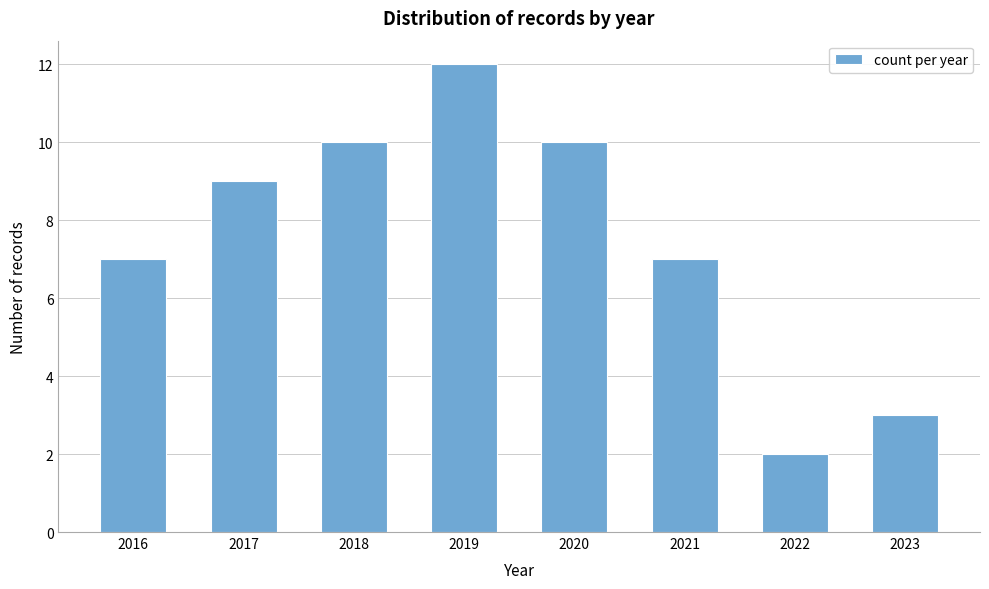

Reading left to right, extract all data points from this chart.

2016=7	2017=9	2018=10	2019=12	2020=10	2021=7	2022=2	2023=3